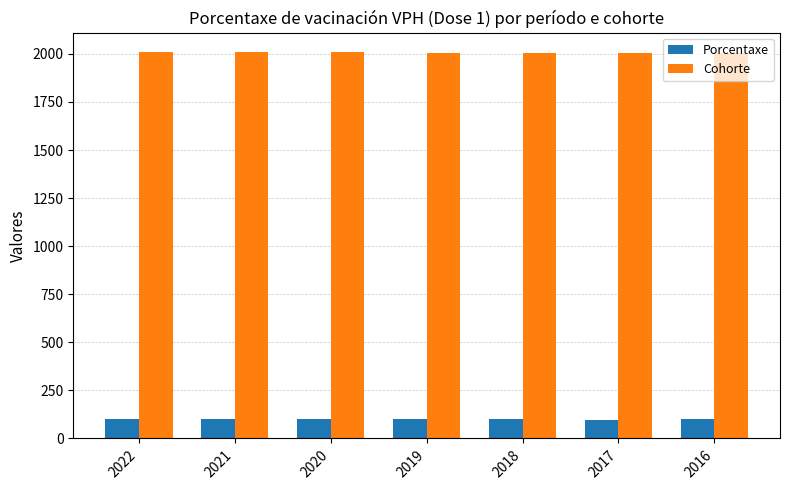

What is the total value across all series at 2020?

2108.0